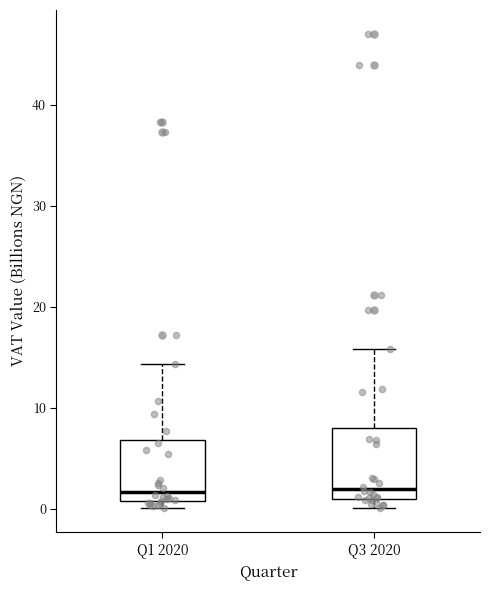

Reading left to right, transcribe this box plot: for each box, give where its median line is, the range the box spans, and where its two whiskers end, as read against the y-axis. The values are not printed on the chart, so give them approximately, as read against the axis.

Q1 2020: median 2, box 1 to 7, whiskers 0 to 14
Q3 2020: median 2, box 1 to 8, whiskers 0 to 16